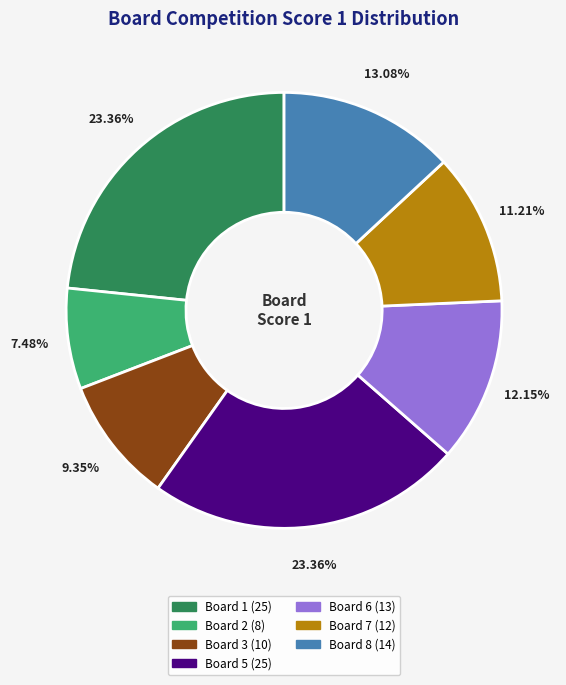

Does any single category account for the majority?

No